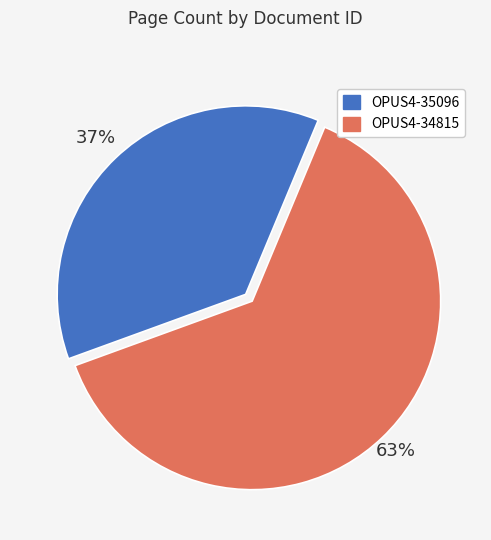

How many segments does this pie chart have?

2